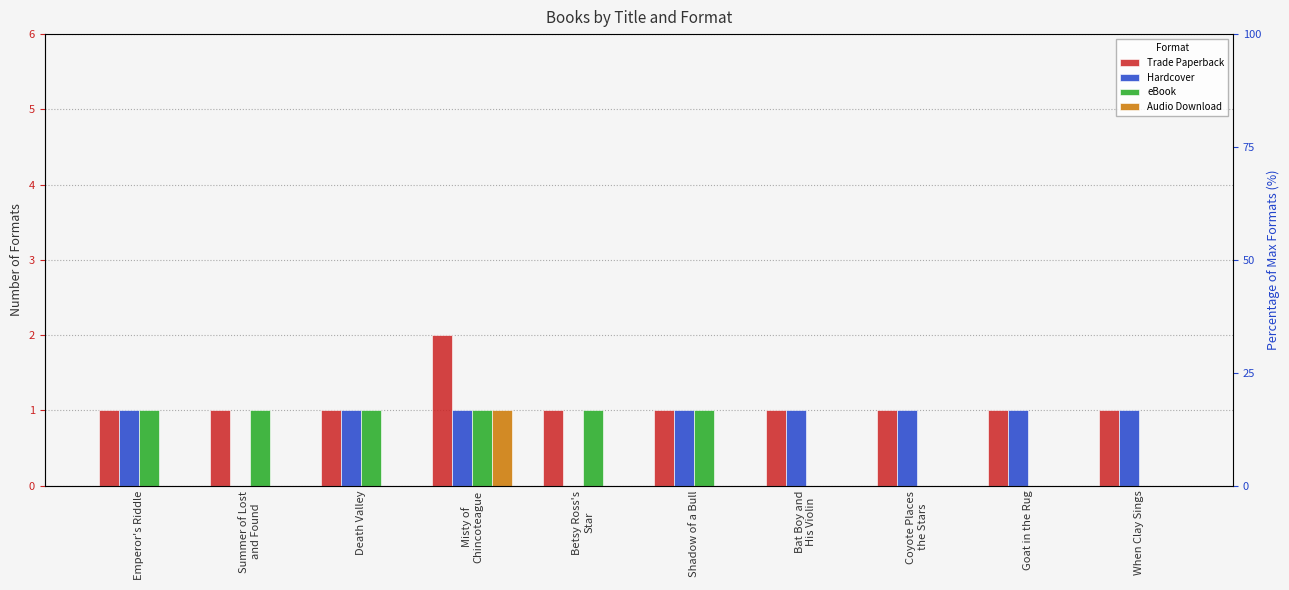

What is the total value across all series at Betsy Ross's
Star?

2